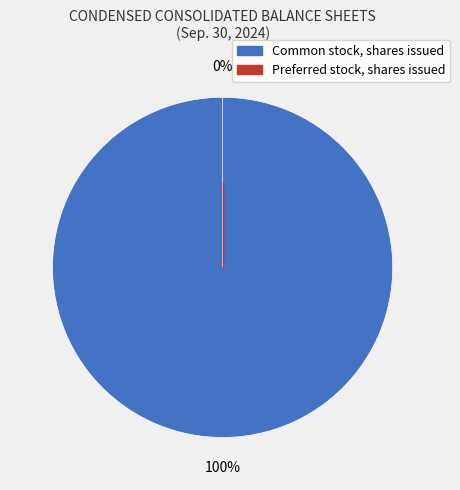

To the nearest percent, what is the difference between the largest and smallest slice percentages?

100%